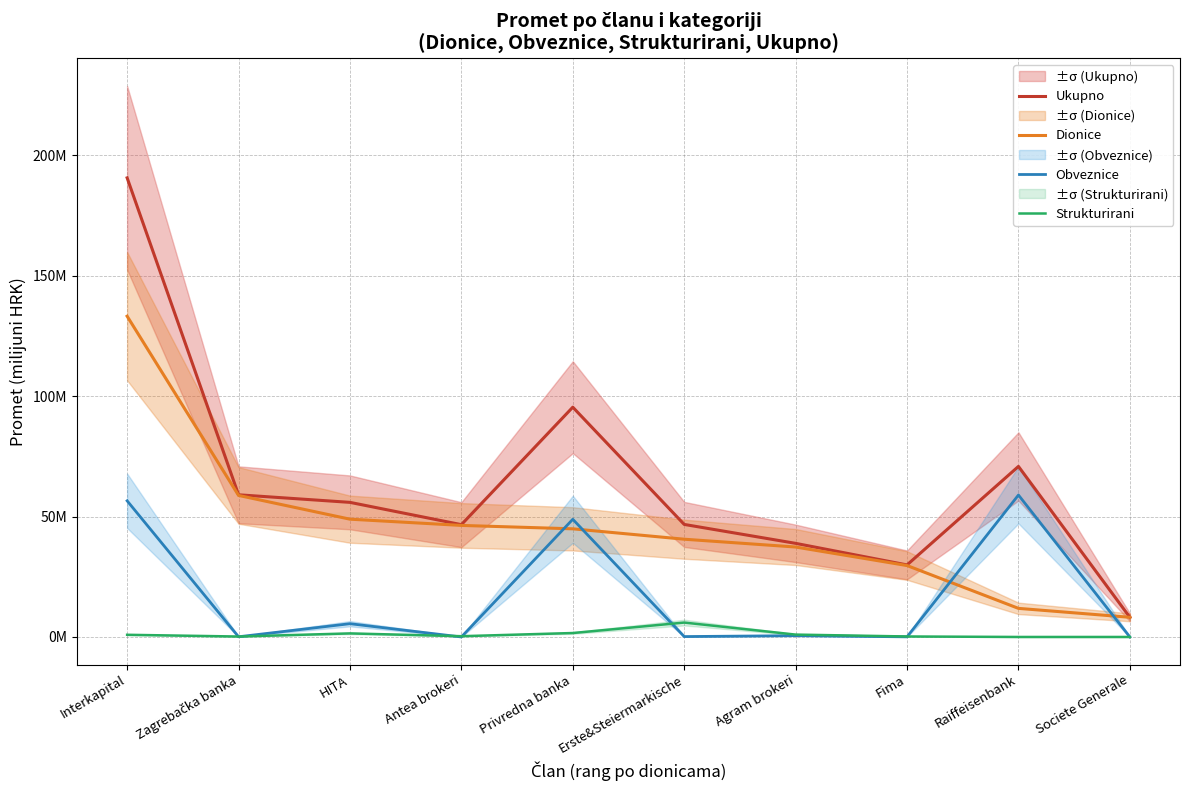

Rank the series by their average value, from lowest to highest.

Strukturirani, Obveznice, Dionice, Ukupno